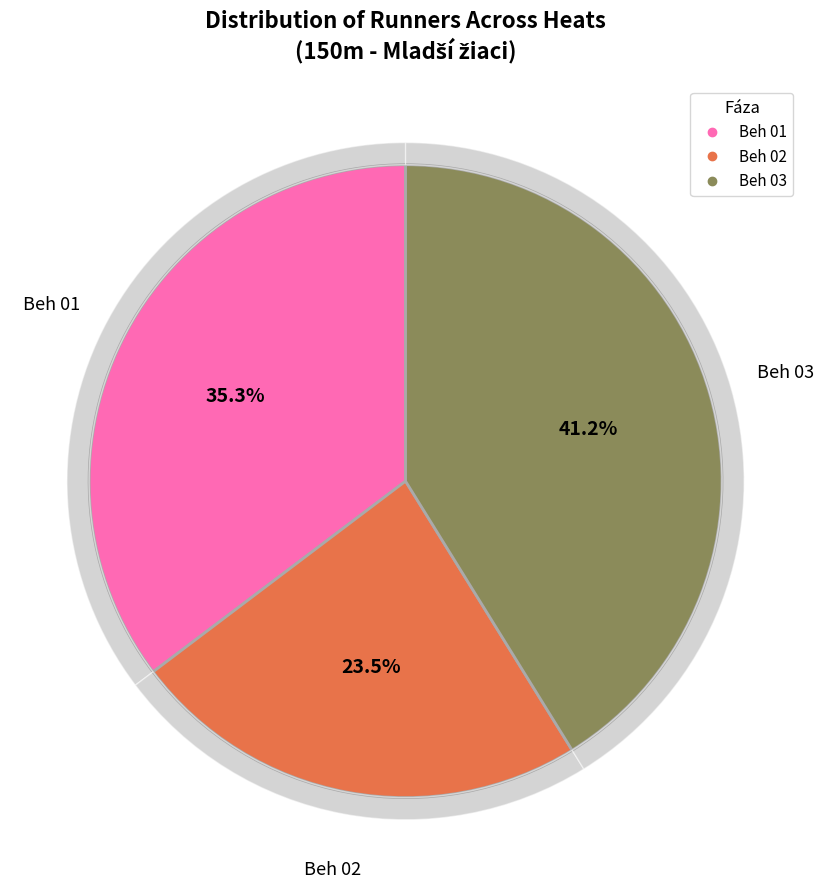

Is there a majority slice in this chart?

No